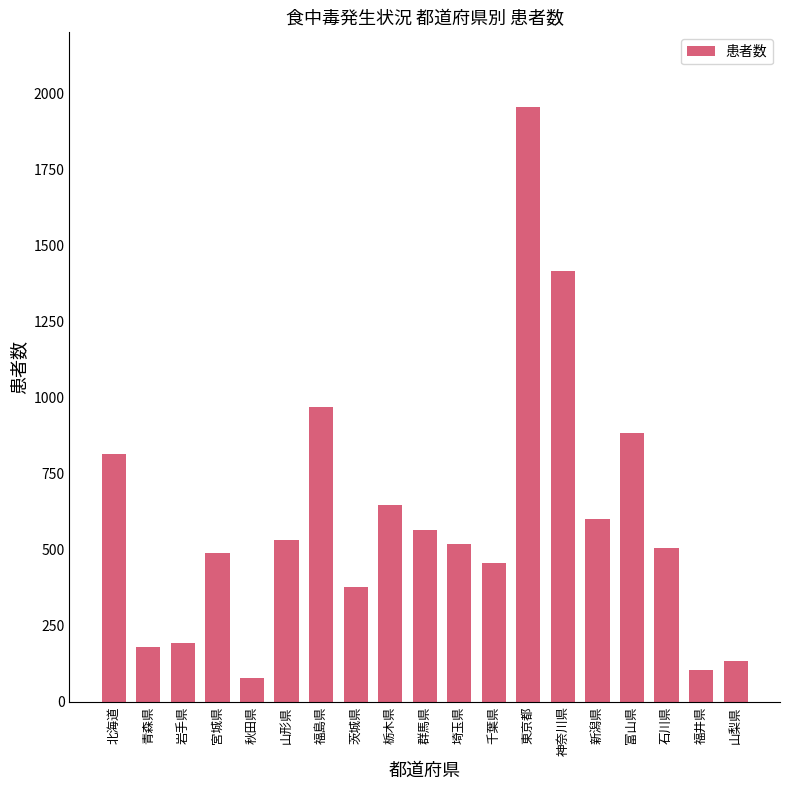

True or false: the data shows 1939 at 神奈川県.

False